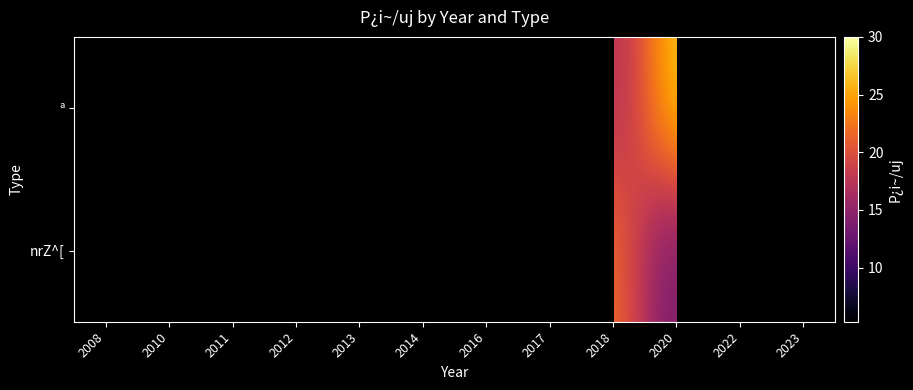

What is the difference between the highest and lowest values at 2012?

3.0